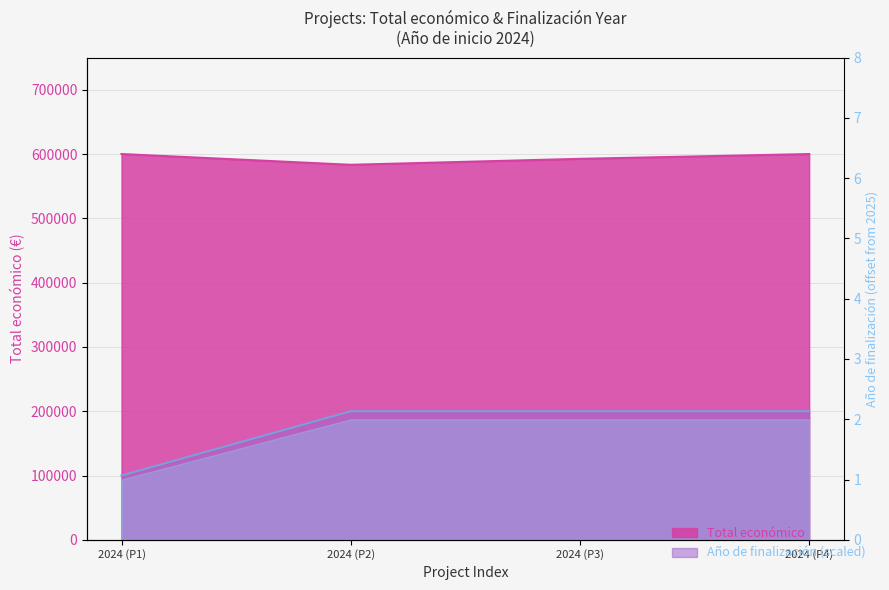

Rank the categories by Total económico value from lowest to highest.

2024 (P2), 2024 (P3), 2024 (P4), 2024 (P1)